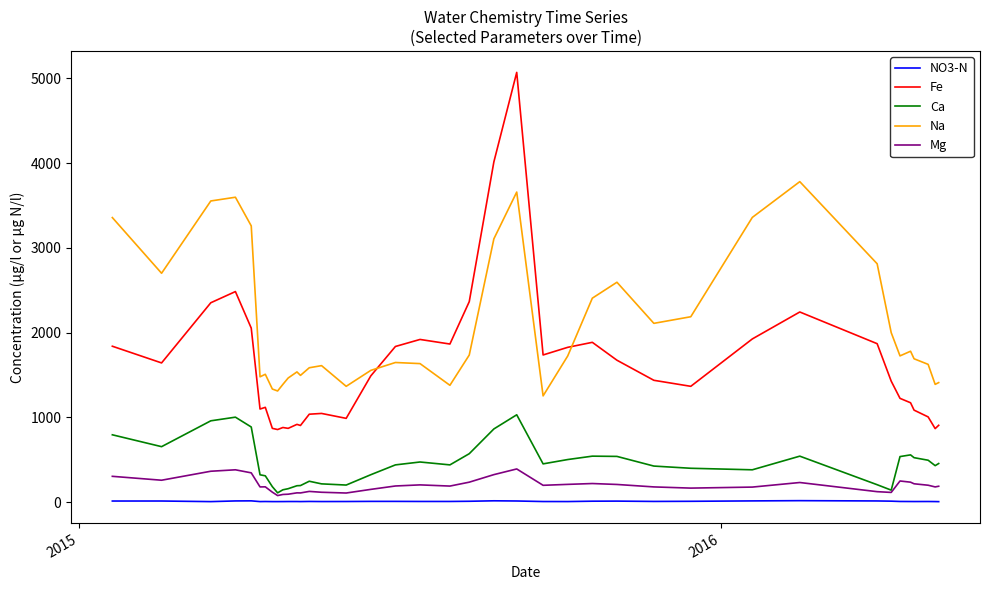

Which series has the widest spread of values?

Fe